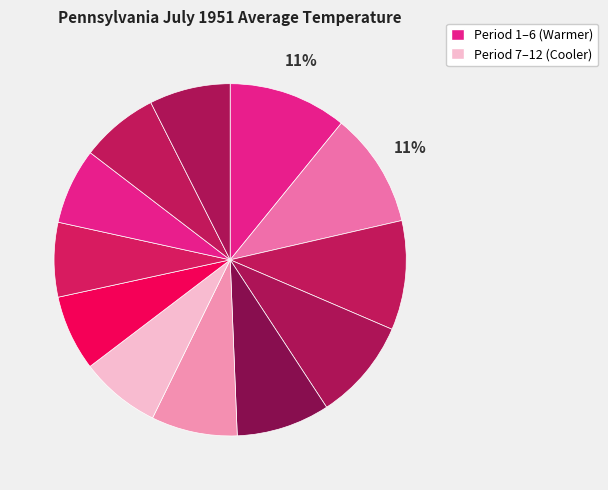

To the nearest percent, what is the average slice percentage?

8%